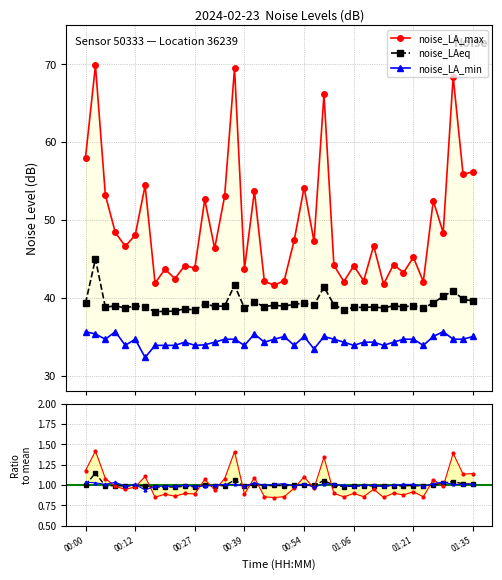

Is it true that noise_LAeq ratio equals 1.3 at 30?

False